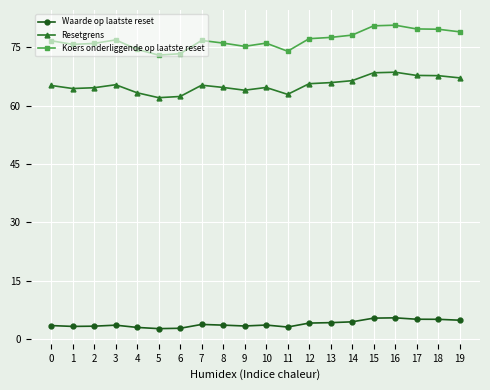

What is the minimum value for Koers onderliggende op laatste reset?

73.0